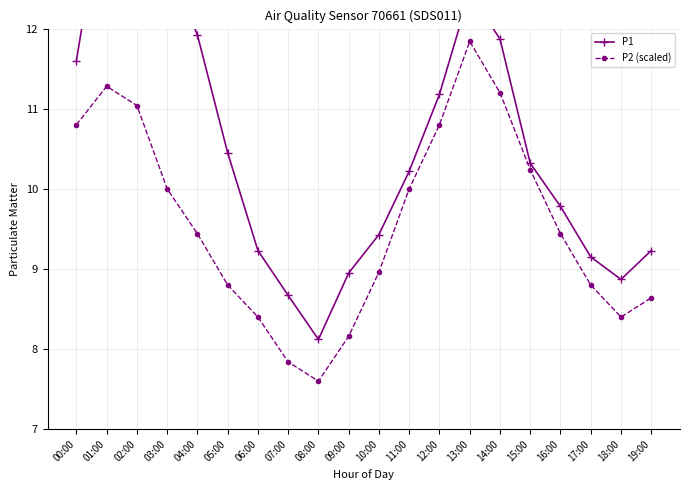

At which category is the sum across all series the highest?

01:00